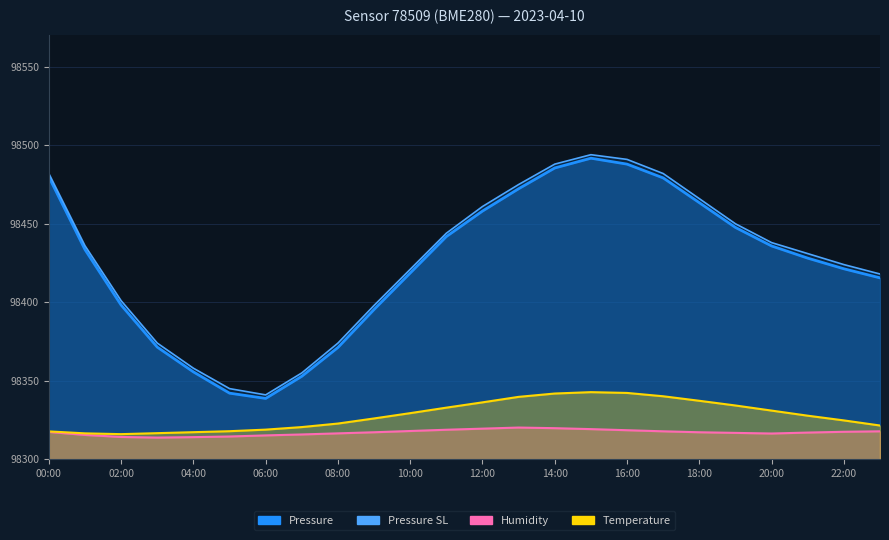

Where is Humidity nearest to the value 98317?

21:00